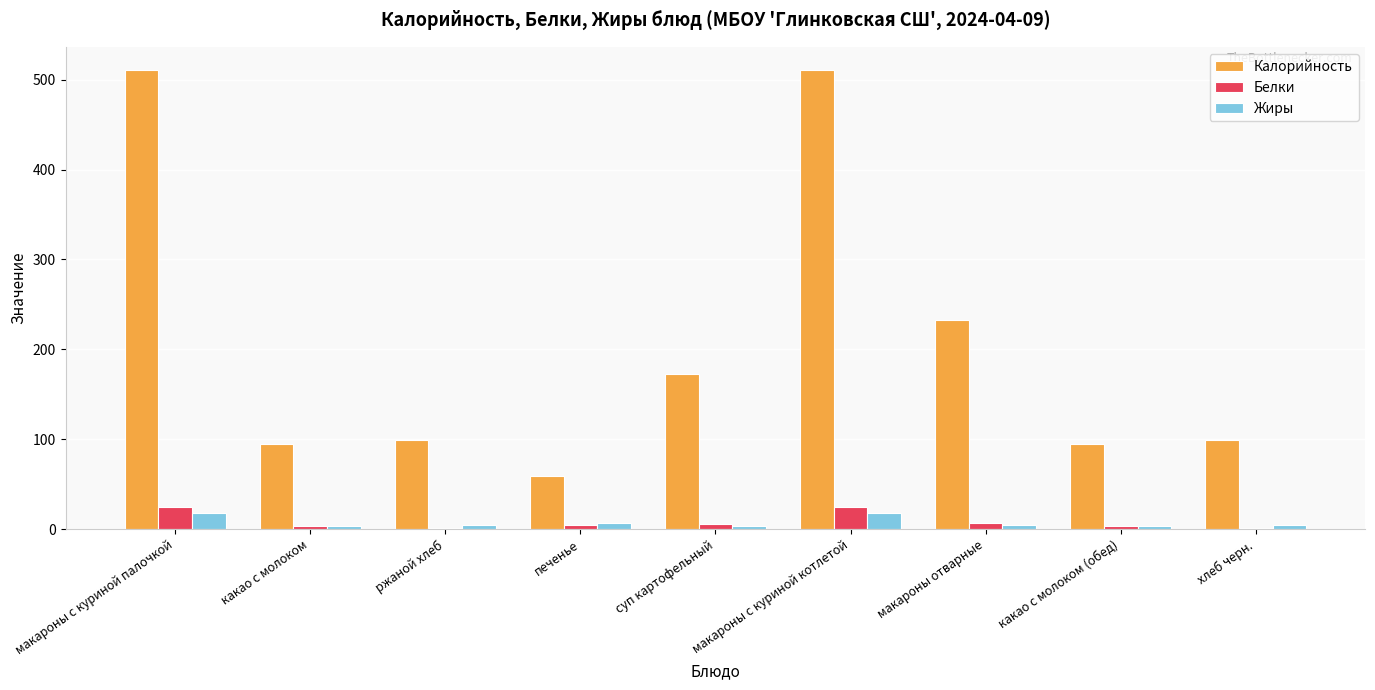

What value does the Белки series have at печенье?

4.4